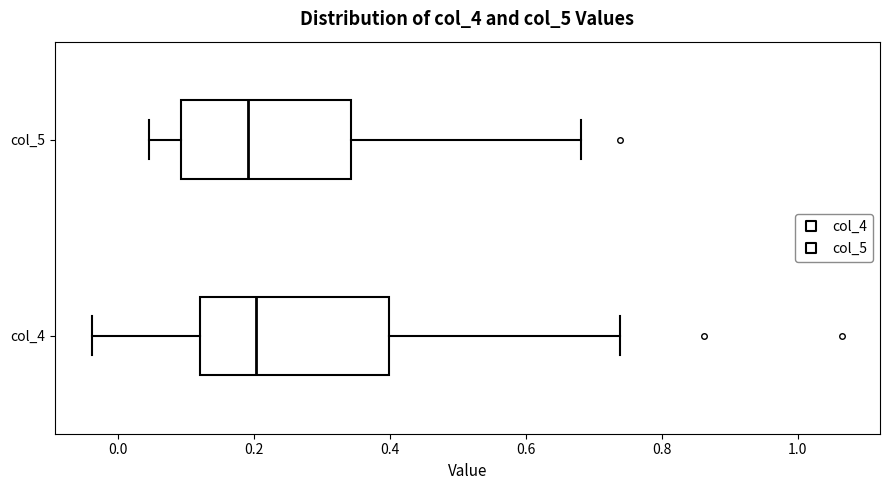

Which box is the widest, from its left edge to its right edge?

col_4